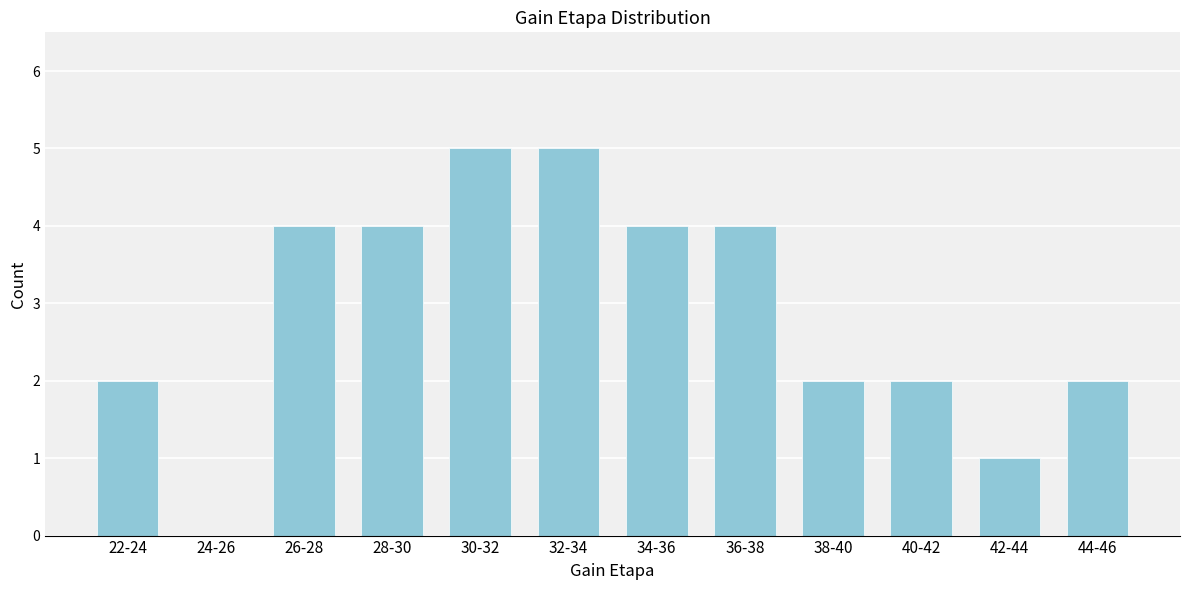

Reading right to left, list all the values displayed in this chart.

44-46=2	42-44=1	40-42=2	38-40=2	36-38=4	34-36=4	32-34=5	30-32=5	28-30=4	26-28=4	24-26=0	22-24=2